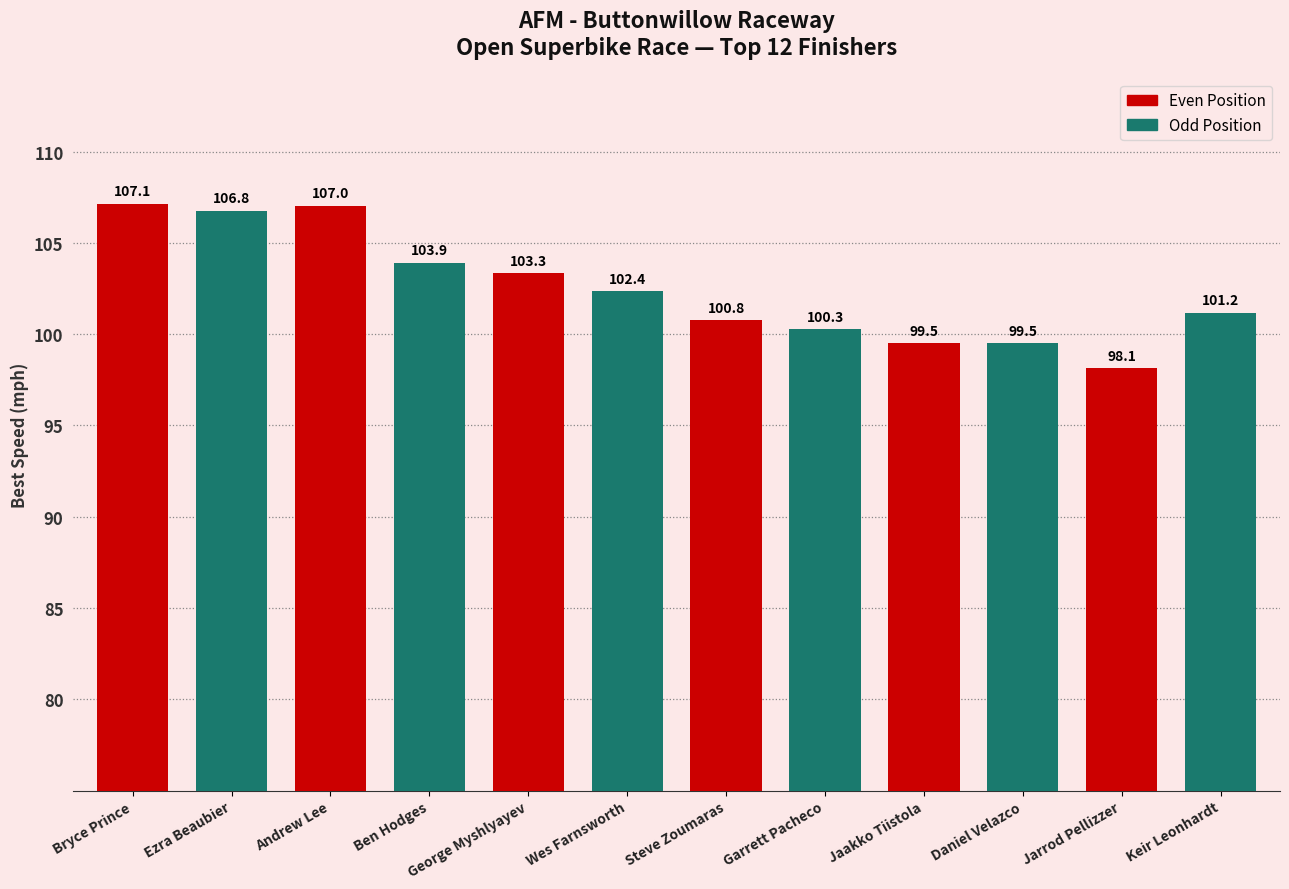

Where is the data nearest to the value 102?

Wes Farnsworth